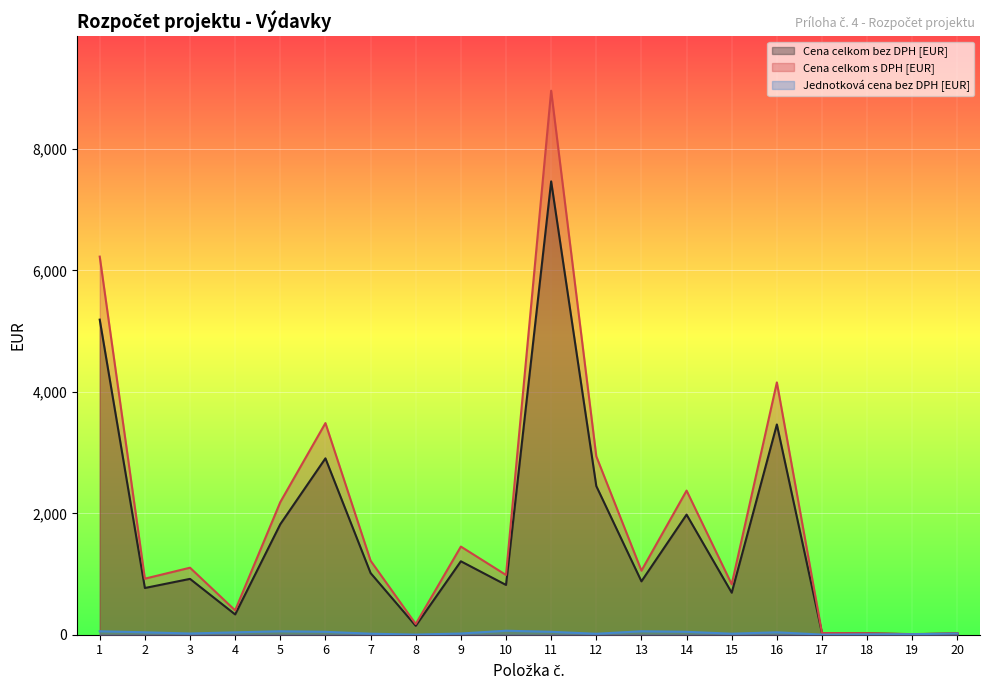

What is the approximate value of Cena celkom bez DPH [EUR] at 11?

7467.9